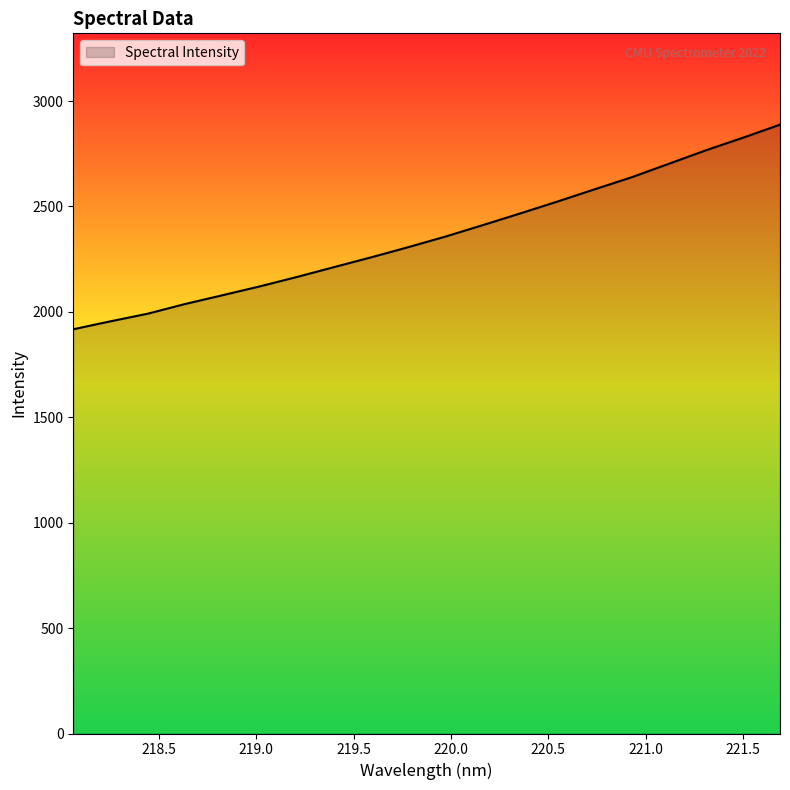

How many lines are shown in the chart?

1